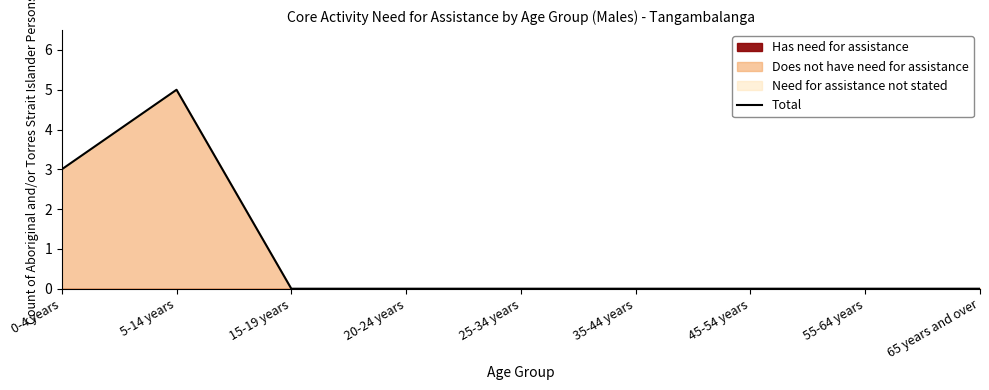

Where is the data nearest to the value 2?

0-4 years